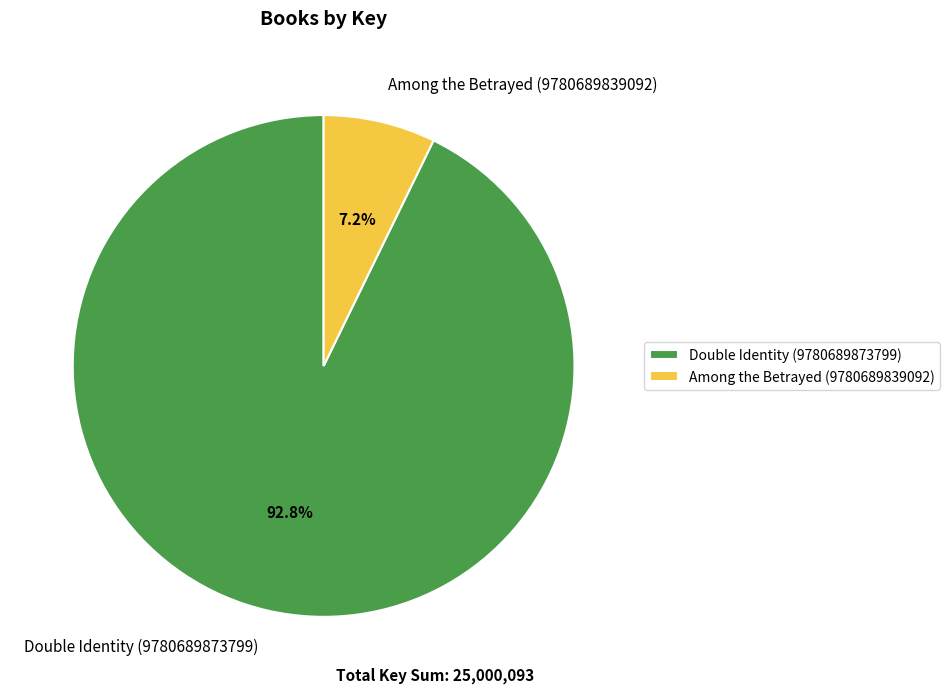

Is it true that Among the Betrayed (9780689839092) is 7% of the pie?

True